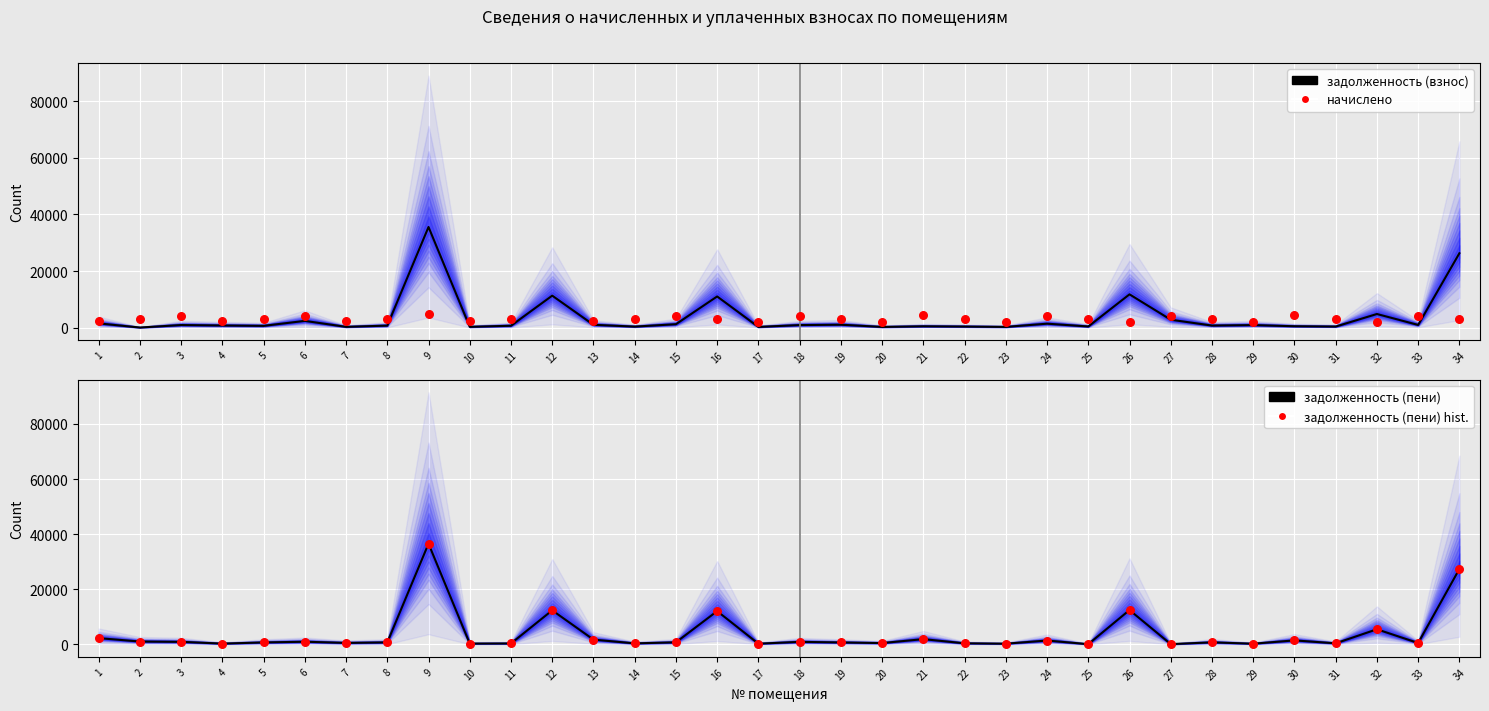

Which series has the largest total across all categories?

задолженность (col_6)